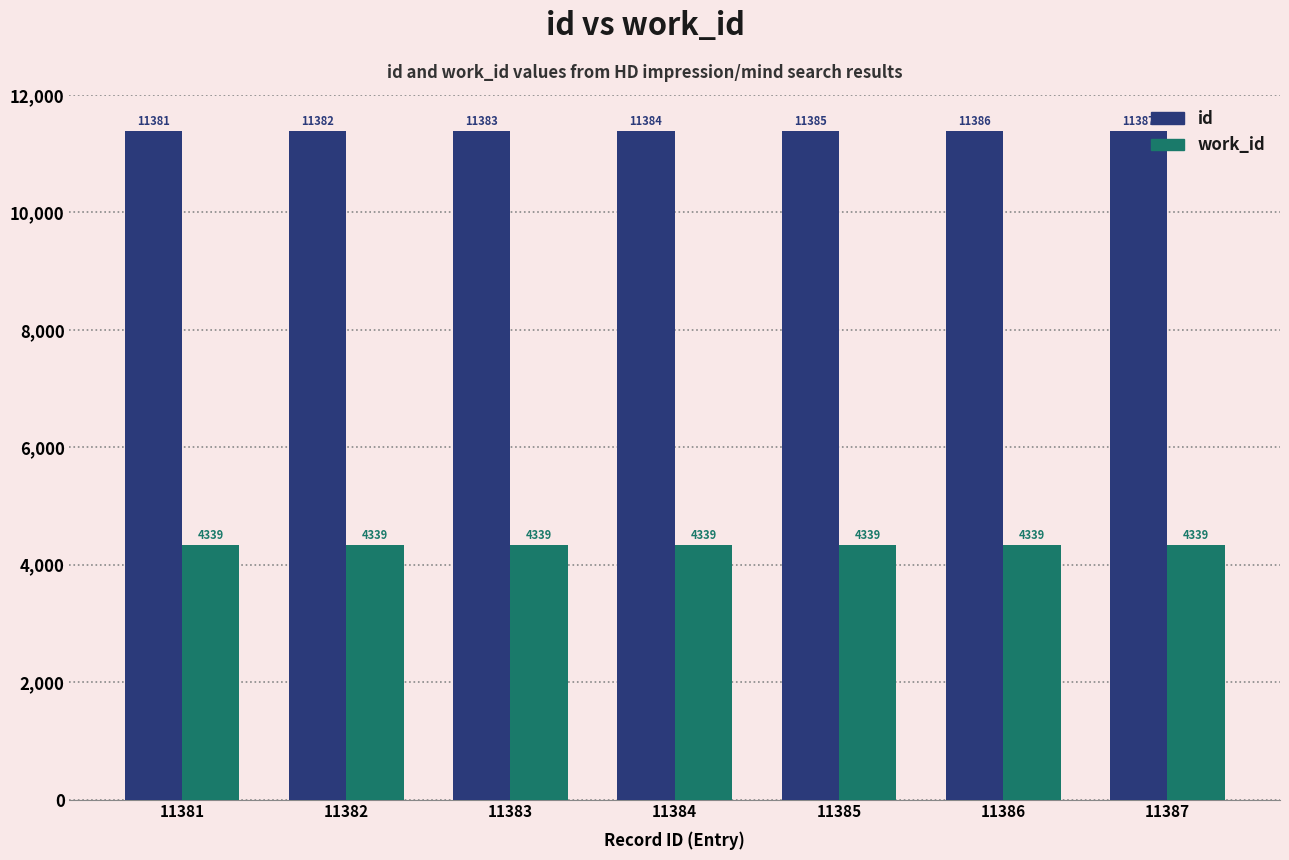

At 11386, list the series in order from largest to smallest.

id, work_id